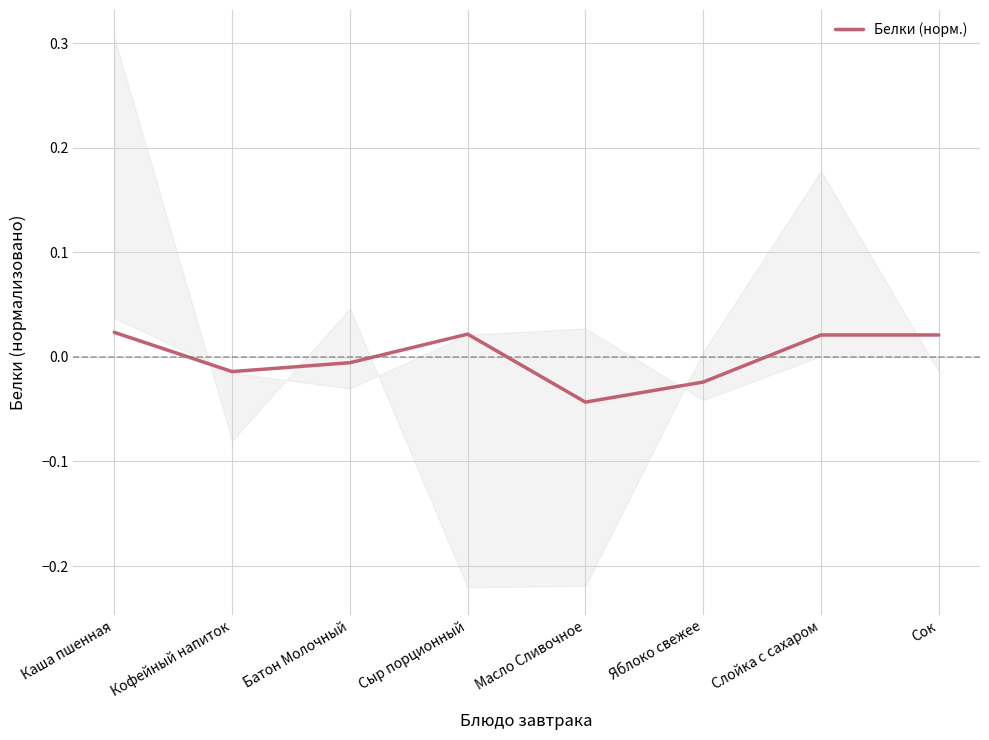

Rank the categories by value from lowest to highest.

Масло Сливочное, Яблоко свежее, Кофейный напиток, Батон Молочный, Слойка с сахаром, Сок, Сыр порционный, Каша пшенная